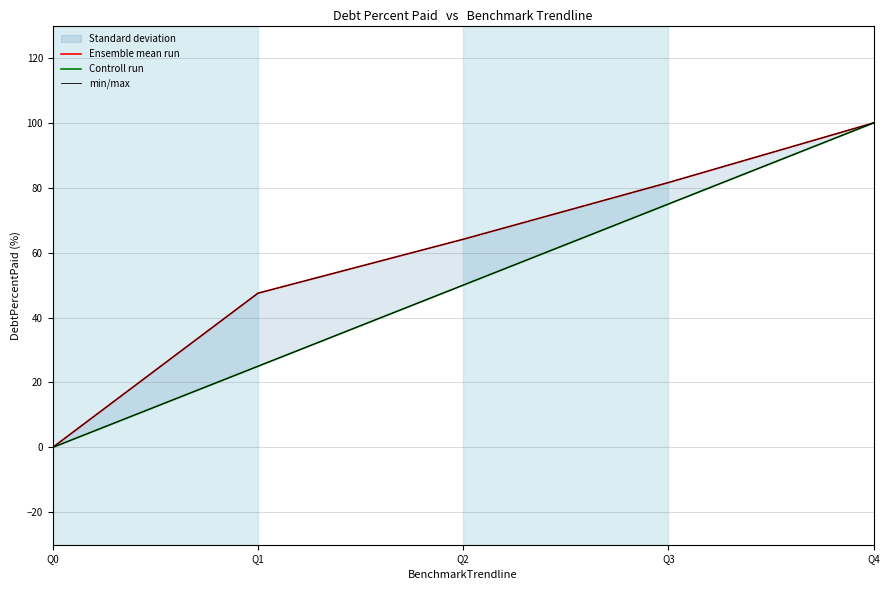

Reading left to right, extract all data points from this chart.

Ensemble mean run: Q0=0.0	Q1=47.5	Q2=64.1	Q3=81.6	Q4=100.0
Controll run: Q0=0.0	Q1=25.0	Q2=50.0	Q3=75.0	Q4=100.0
min/max: Q0=0.0	Q1=47.5	Q2=64.1	Q3=81.6	Q4=100.0